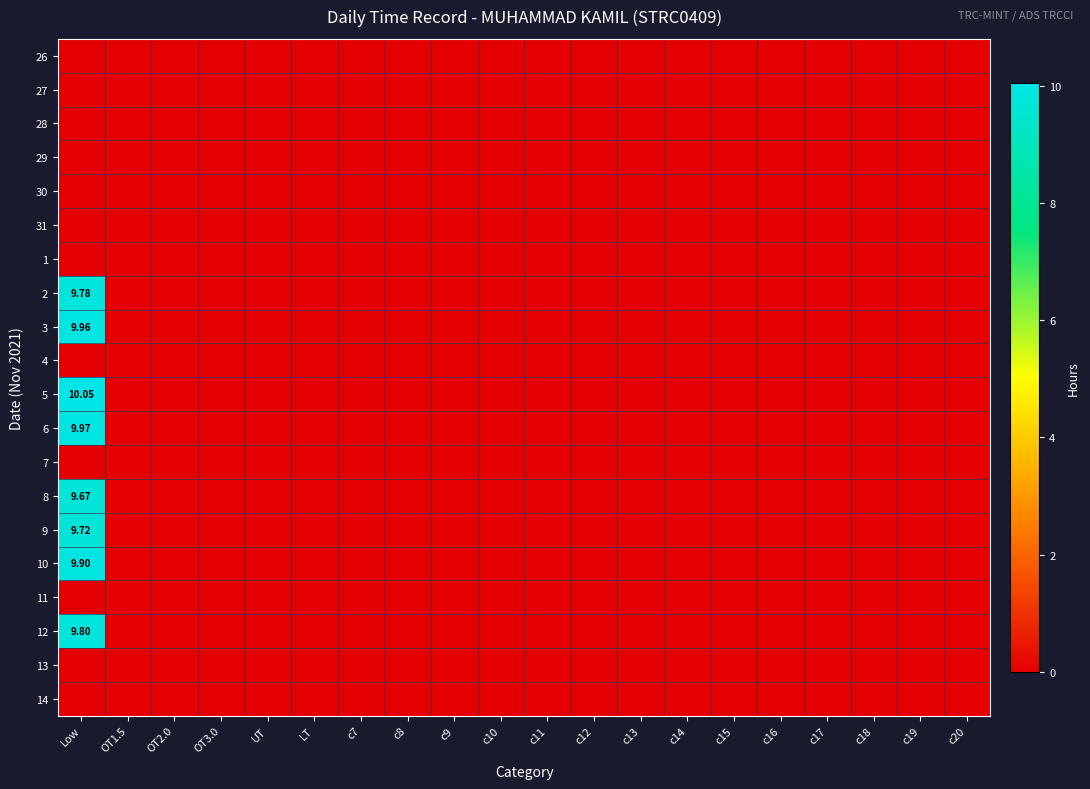

At how many categories does at least one series exceed 1?

1